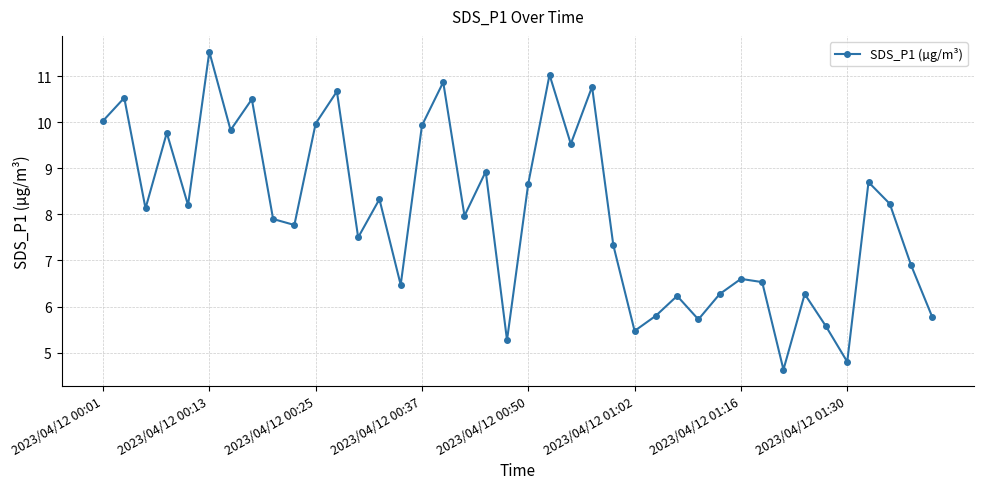

What is the difference between the second highest and minimum values?

6.4